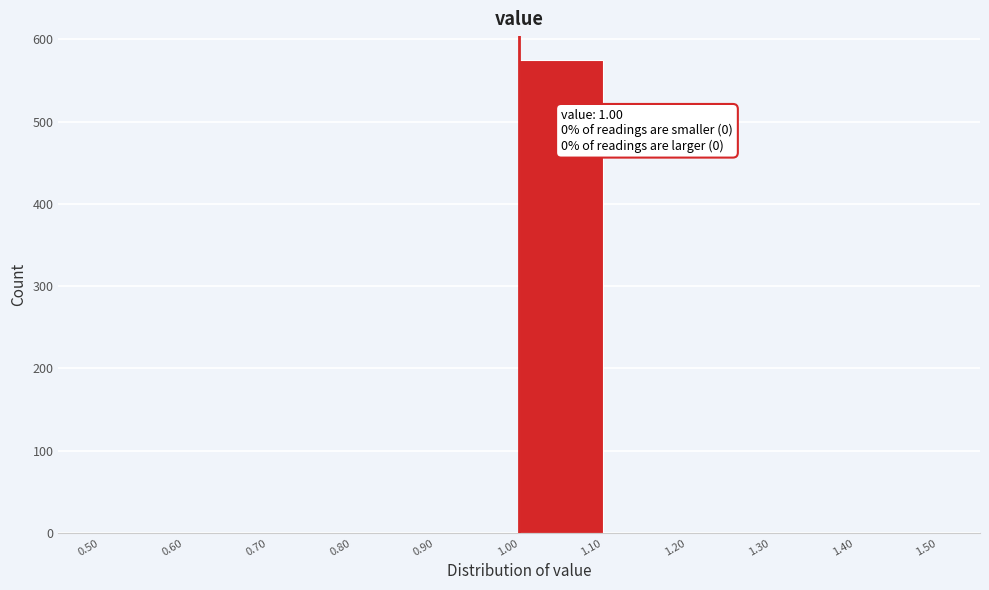

Over which range of the x-axis is the bar tallest?

1.00 to 1.10